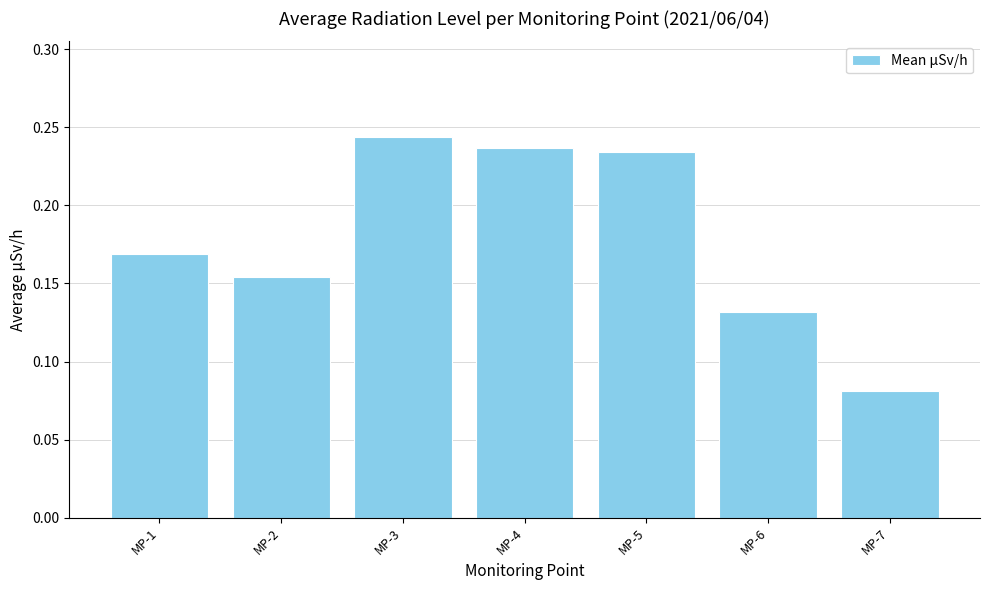

Rank the categories by value from lowest to highest.

MP-7, MP-6, MP-2, MP-1, MP-5, MP-4, MP-3